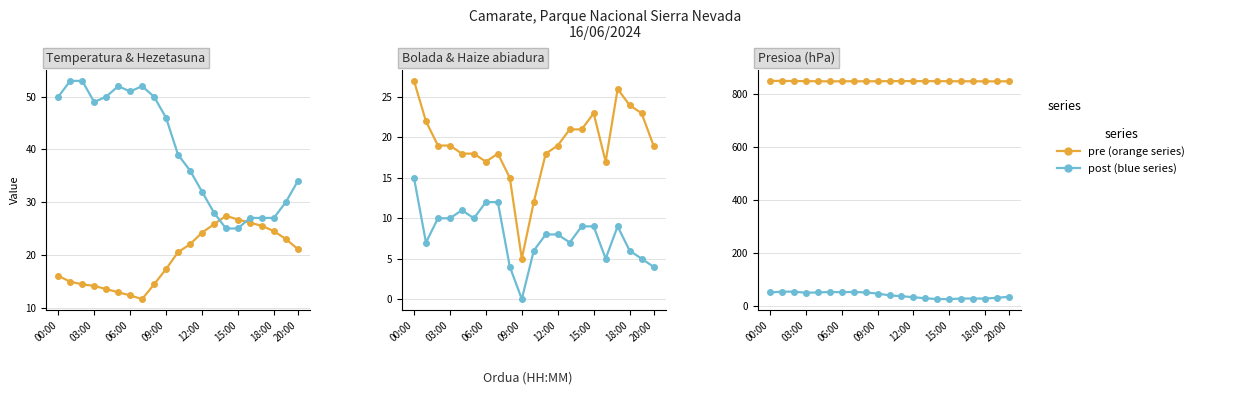

What is the value of the Hezetasuna (%) point at the 15th from the left?

25.0